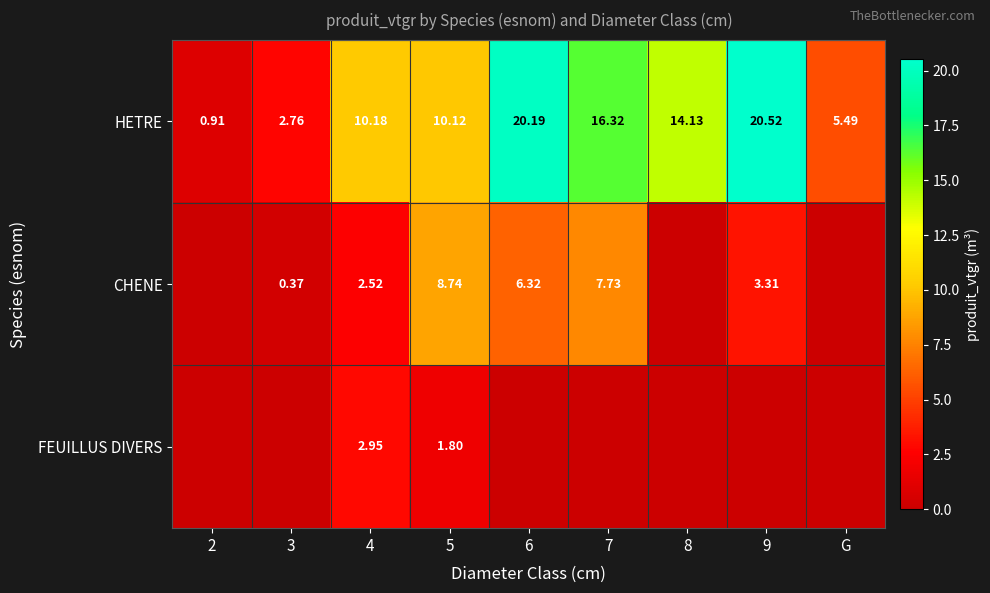

What is the average value of the HETRE series?

11.2